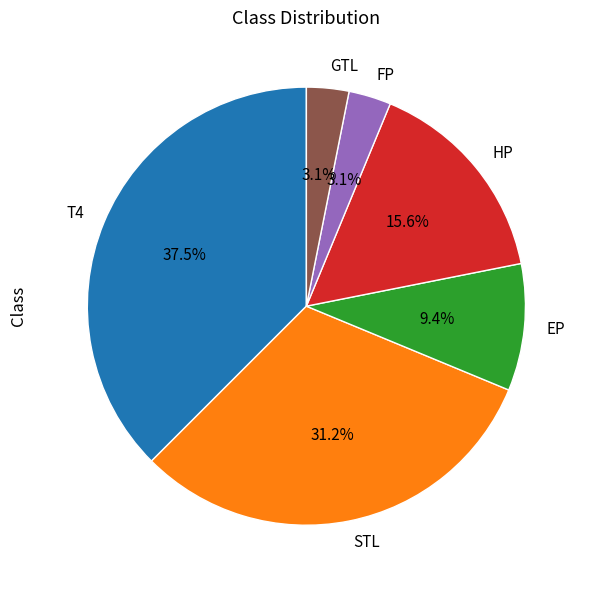

How many segments does this pie chart have?

6